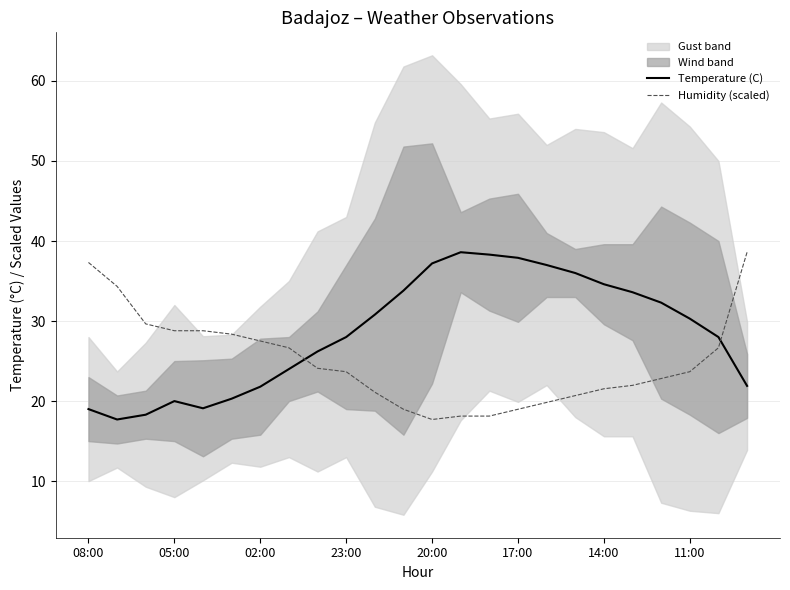

How many times do Humidity (scaled) and Temperature (C) cross each other?

2